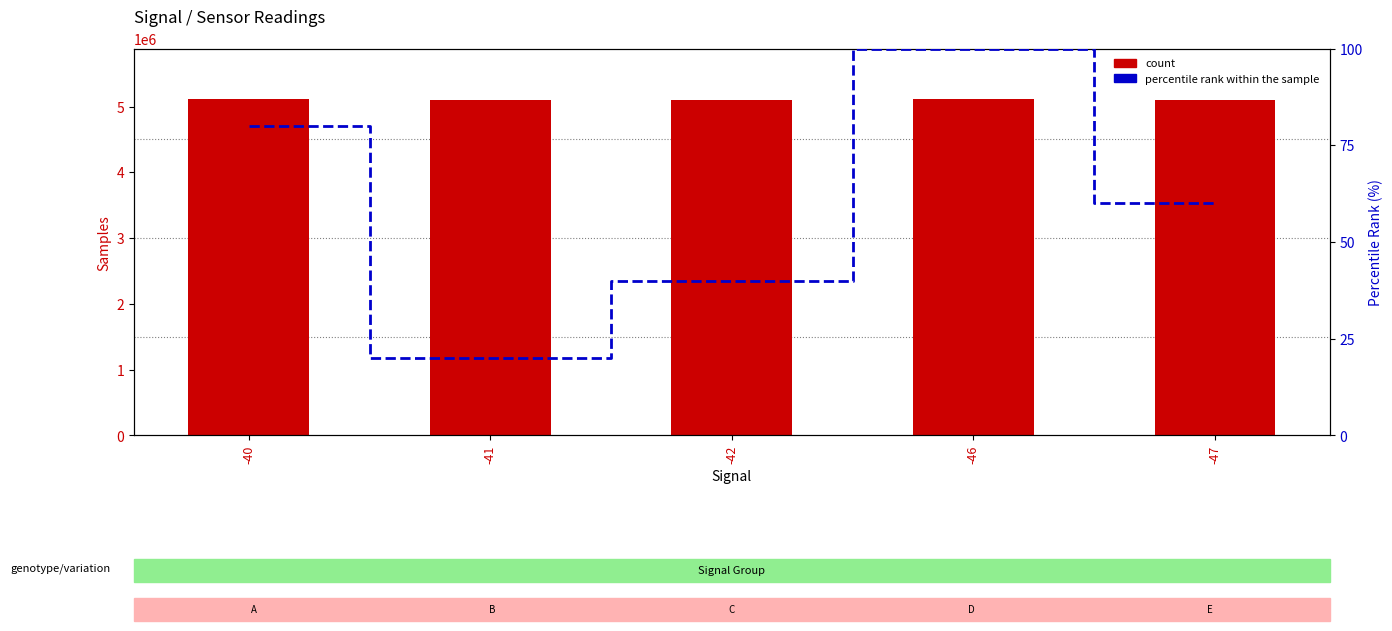

How many values in the count series are below 5106259?

2